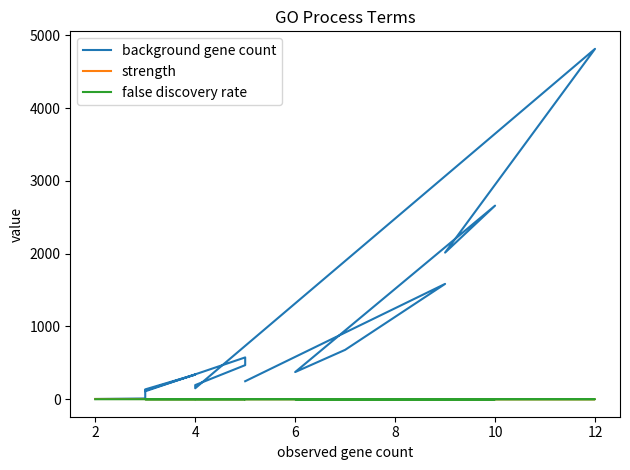

True or false: strength and false discovery rate cross at least once.

False